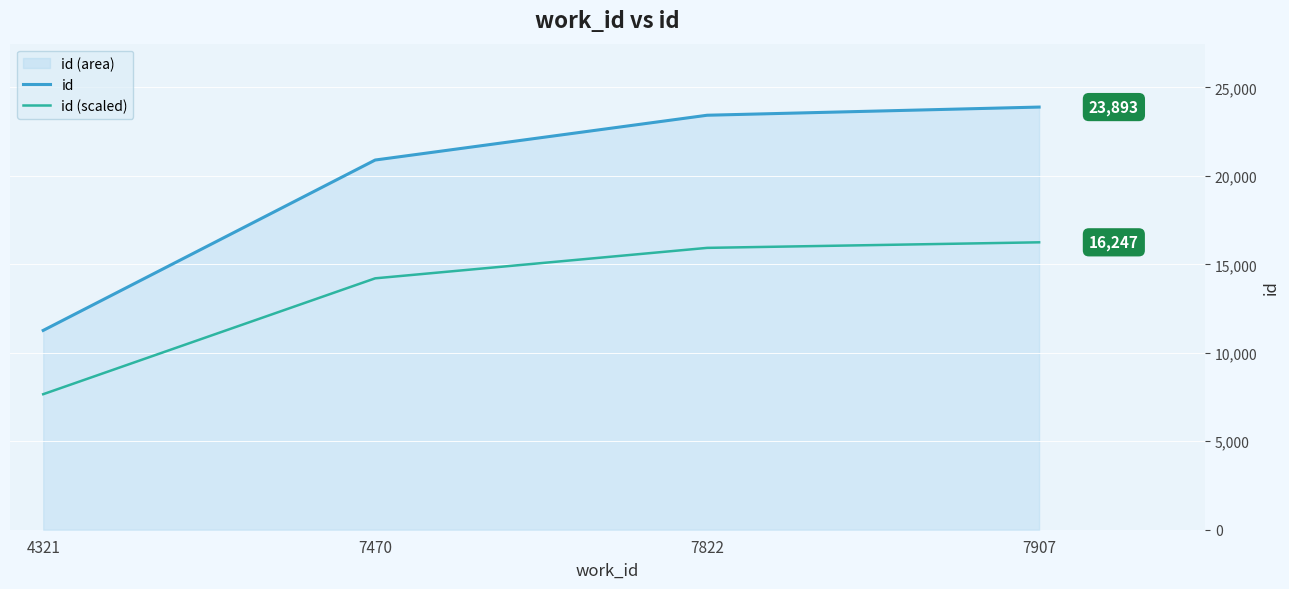

Which category has the highest value in the id (scaled) series?

7907